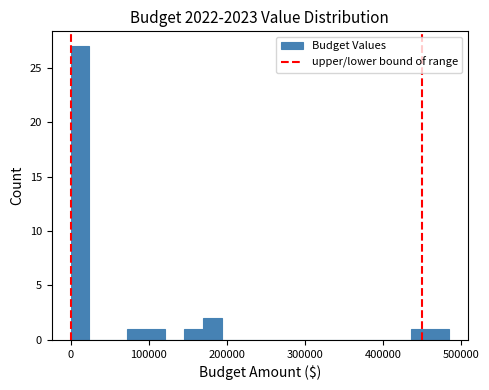

Around what value on the x-axis is the tallest bar? Give the approximate position of its centre, as read against the axis.

10000